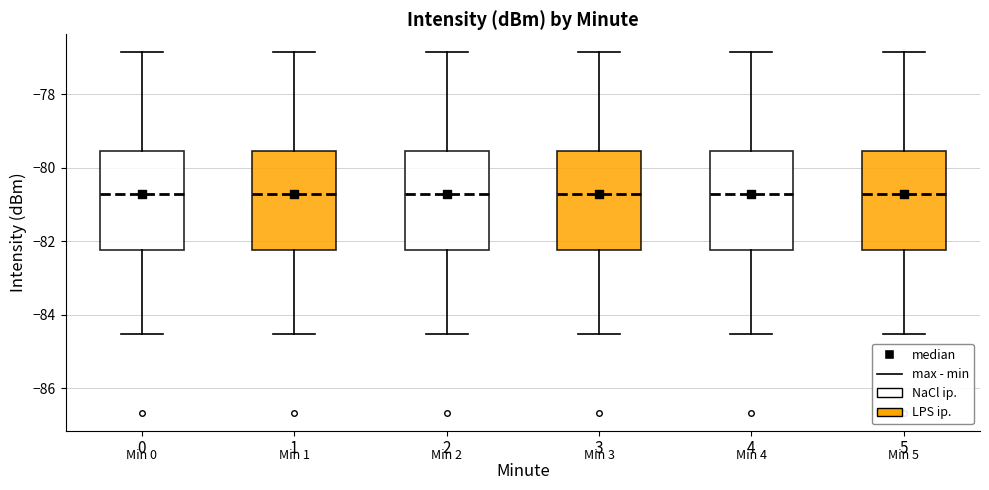

Reading left to right, read every box against the y-axis: the position of its median line, the range the box covers, and the ends of its whiskers. The values are not printed on the chart, so give them approximately, as read against the axis.

0: median -80.8, box -82.2 to -79.6, whiskers -84.6 to -76.8
1: median -80.8, box -82.2 to -79.6, whiskers -84.6 to -76.8
2: median -80.8, box -82.2 to -79.6, whiskers -84.6 to -76.8
3: median -80.8, box -82.2 to -79.6, whiskers -84.6 to -76.8
4: median -80.8, box -82.2 to -79.6, whiskers -84.6 to -76.8
5: median -80.8, box -82.2 to -79.6, whiskers -84.6 to -76.8